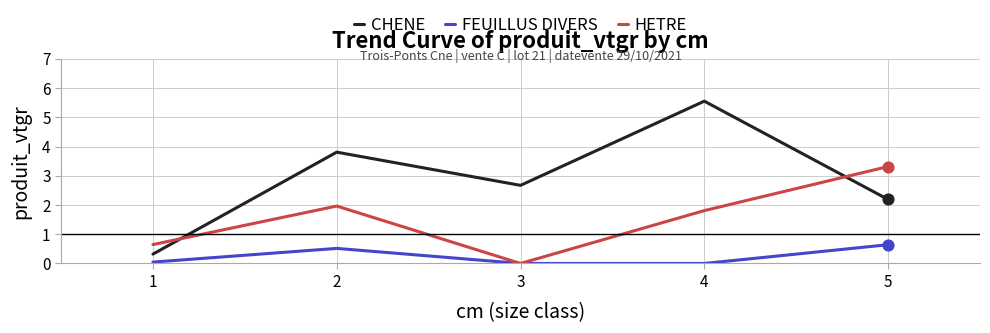

At how many categories does at least one series exceed 4?

1